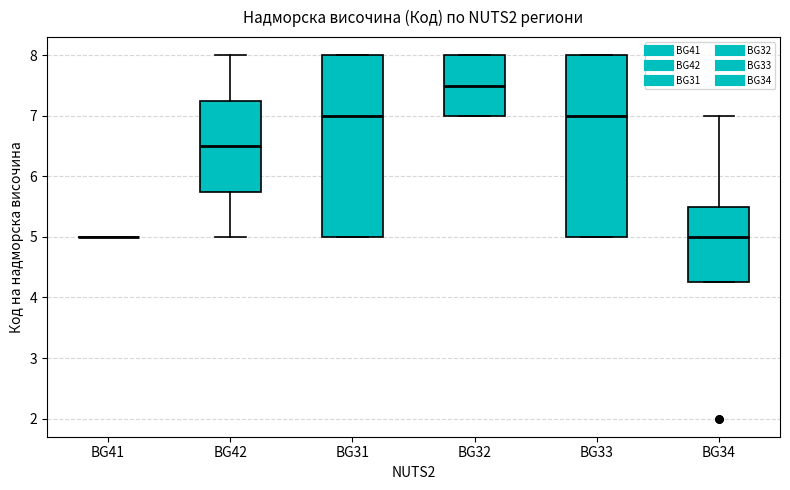

Reading left to right, transcribe this box plot: for each box, give where its median line is, the range the box spans, and where its two whiskers end, as read against the y-axis. The values are not printed on the chart, so give them approximately, as read against the axis.

BG41: box collapsed to a line at 5.0, whiskers 5.0 to 5.0
BG42: median 6.5, box 5.8 to 7.3, whiskers 5.0 to 8.0
BG31: median 7.0, box 5.0 to 8.0, whiskers 5.0 to 8.0
BG32: median 7.5, box 7.0 to 8.0, whiskers 7.0 to 8.0
BG33: median 7.0, box 5.0 to 8.0, whiskers 5.0 to 8.0
BG34: median 5.0, box 4.3 to 5.5, whiskers 4.3 to 7.0